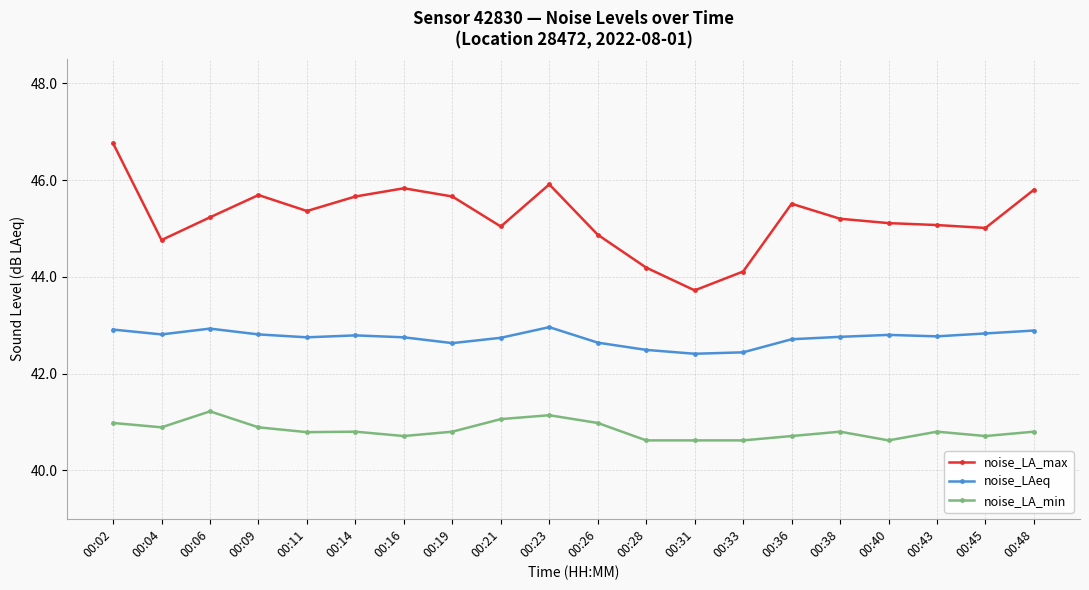

True or false: noise_LAeq and noise_LA_min intersect in this chart.

False